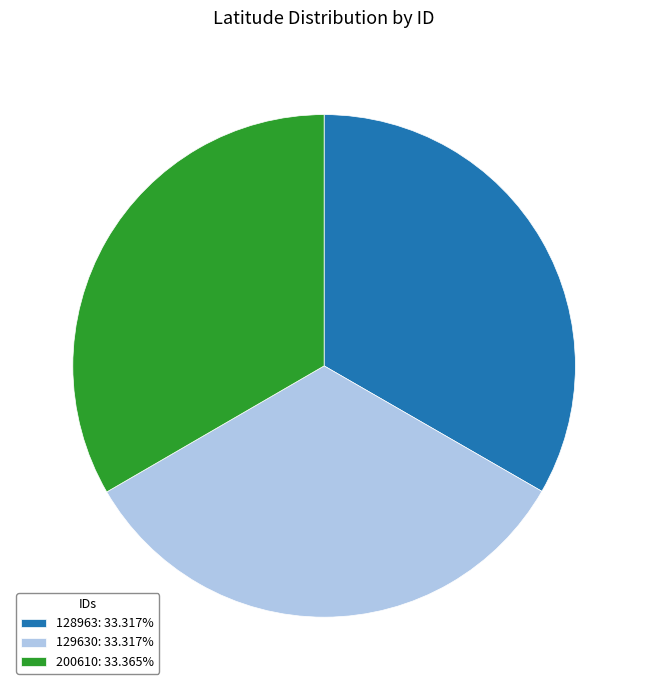

What is the ratio of the value at 128963: 33.317% to the value at 129630: 33.317%?

1.0